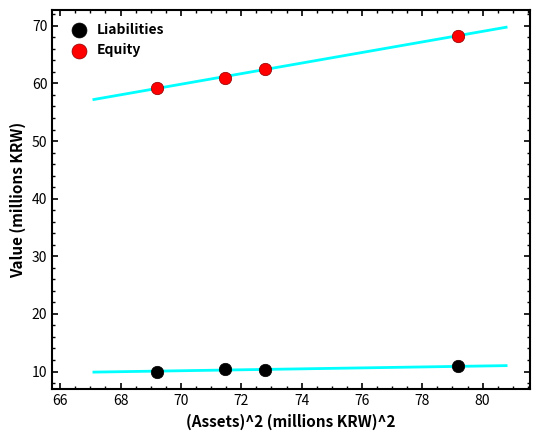

What is the X range (max minus min) for the scatter plot?

10.0